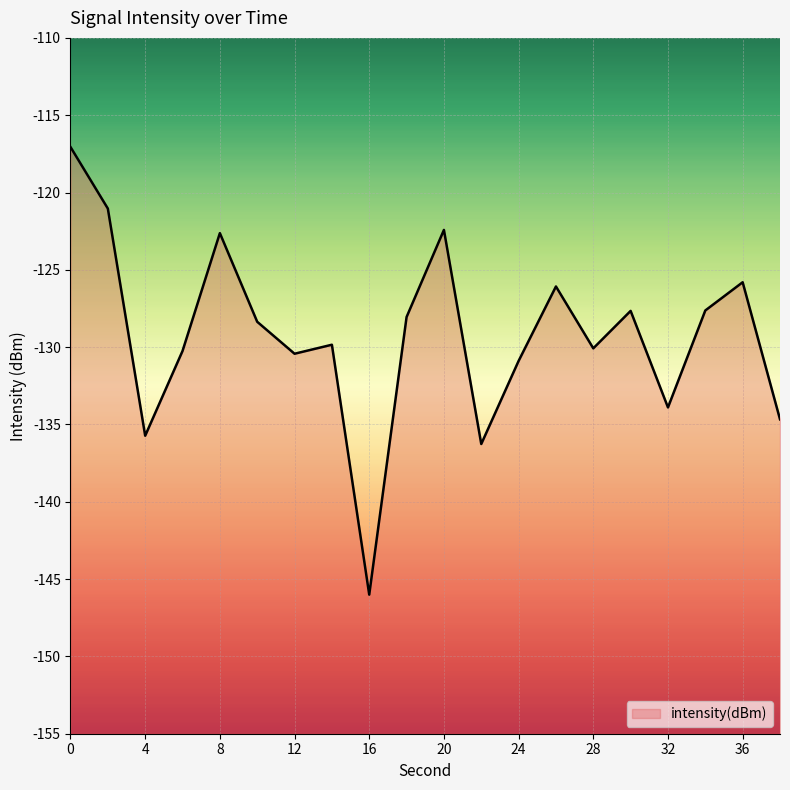

Reading left to right, extract all data points from this chart.

-117.1	-121.0	-135.7	-130.2	-122.6	-128.4	-130.4	-129.8	-146.0	-128.1	-122.4	-136.3	-130.9	-126.1	-130.1	-127.7	-133.9	-127.6	-125.8	-134.7